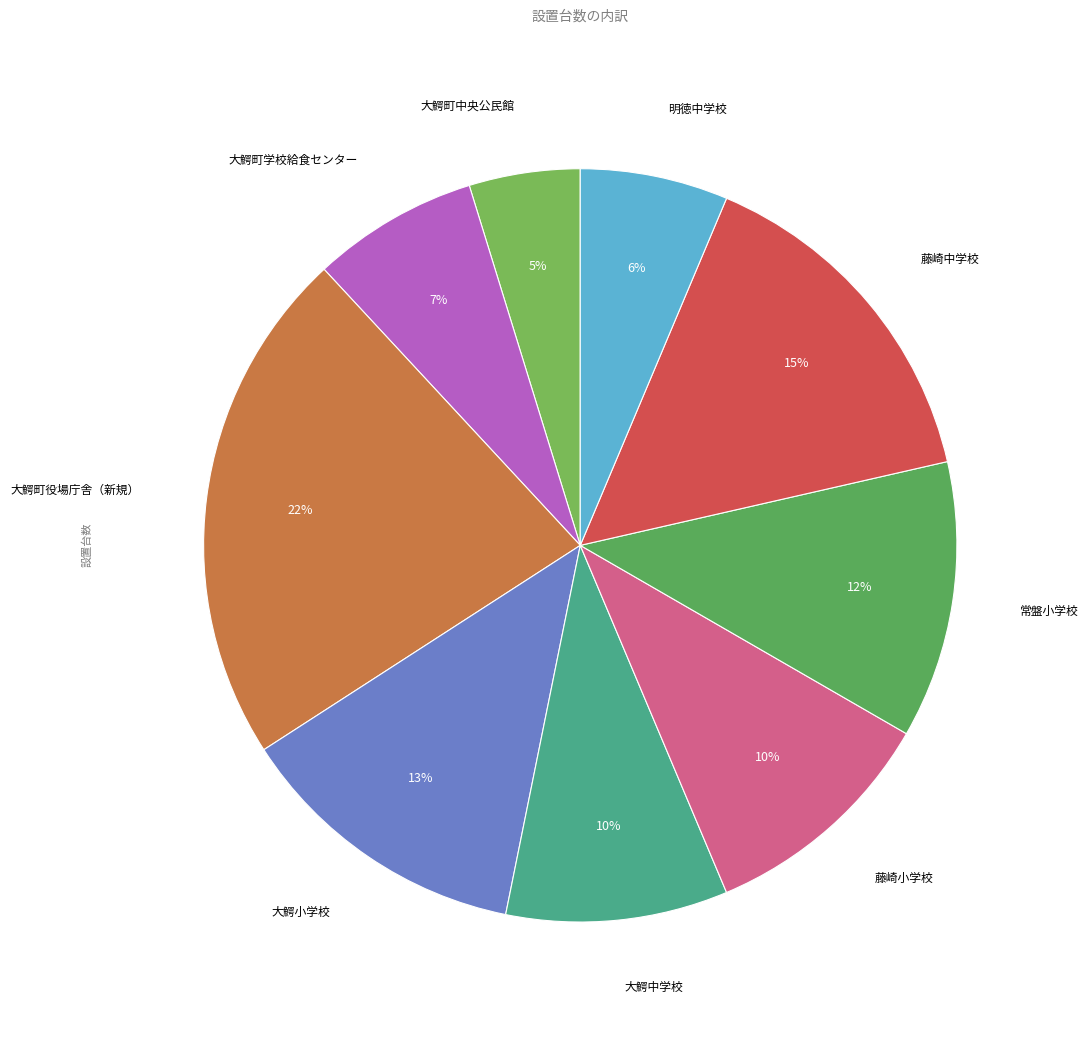

Between 明徳中学校 and 大鰐小学校, which is larger?

大鰐小学校